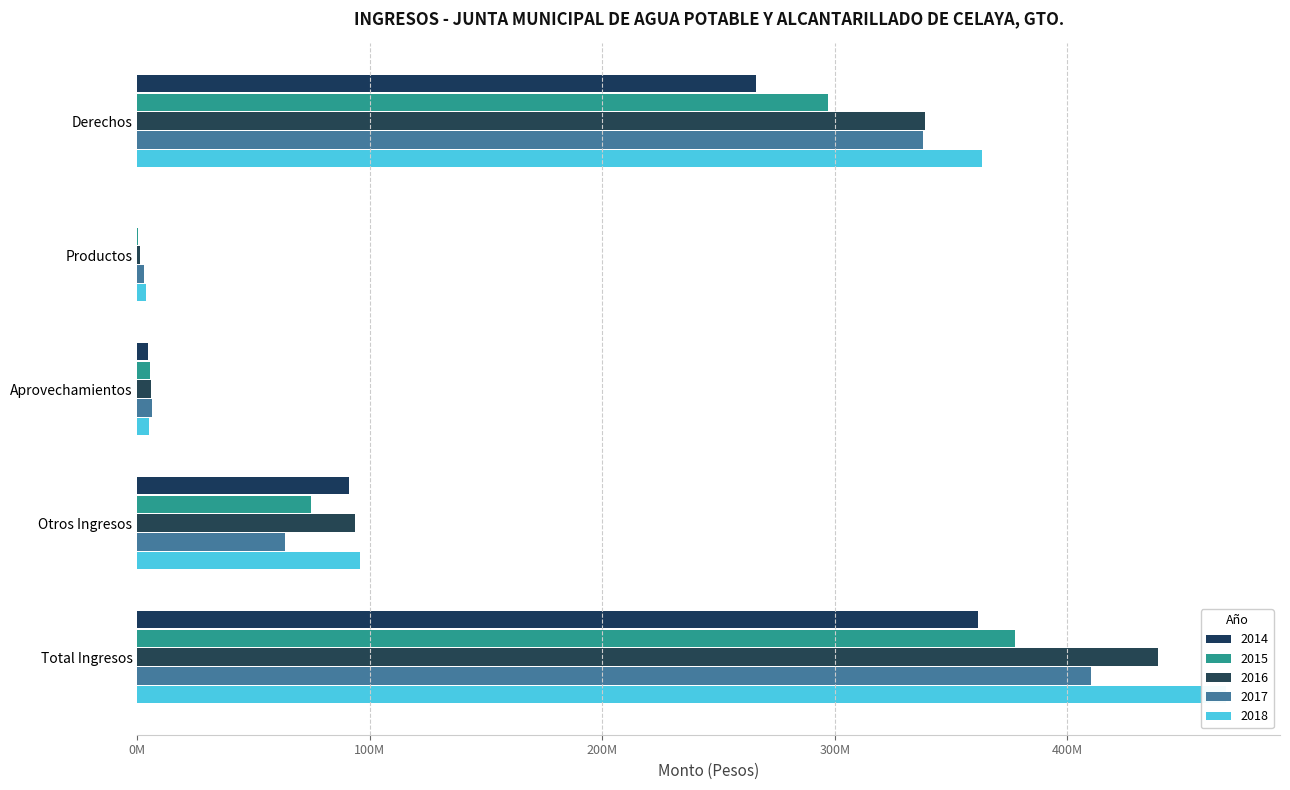

What is the total value across all series at Derechos?

1603415610.4